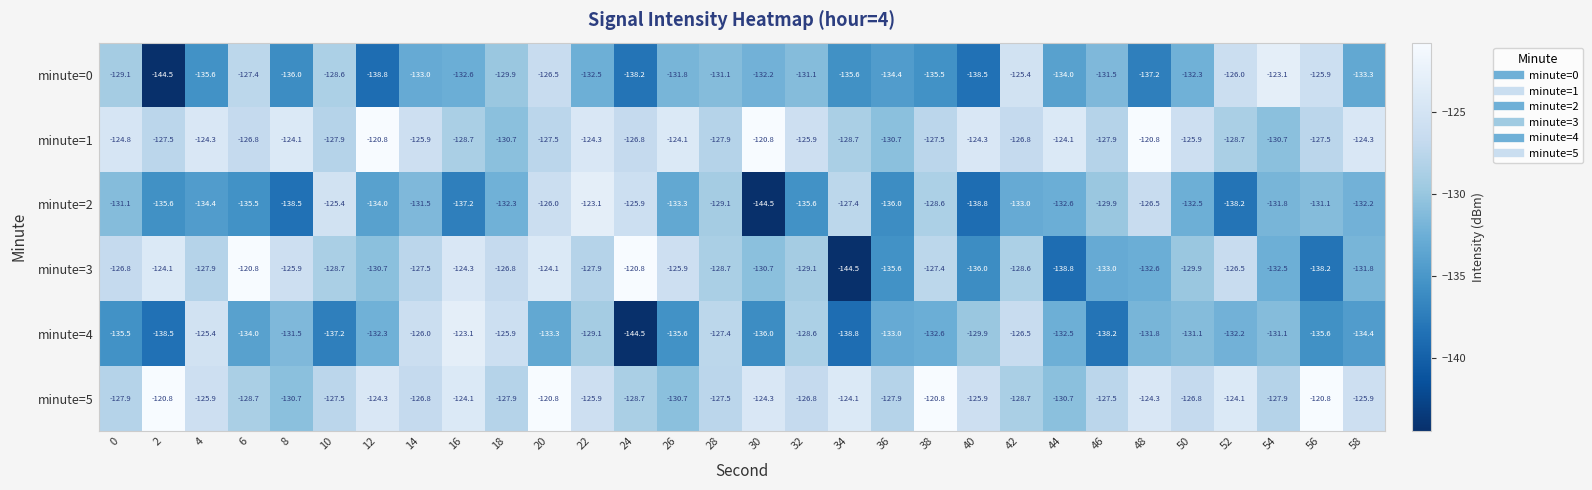

What is the lowest value of the minute=2 series?

-144.5